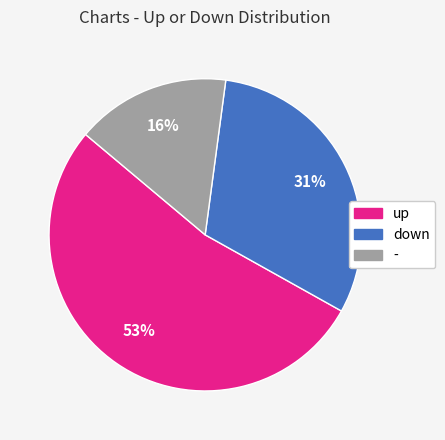

To the nearest percent, what is the combined percentage of down and up?

84%